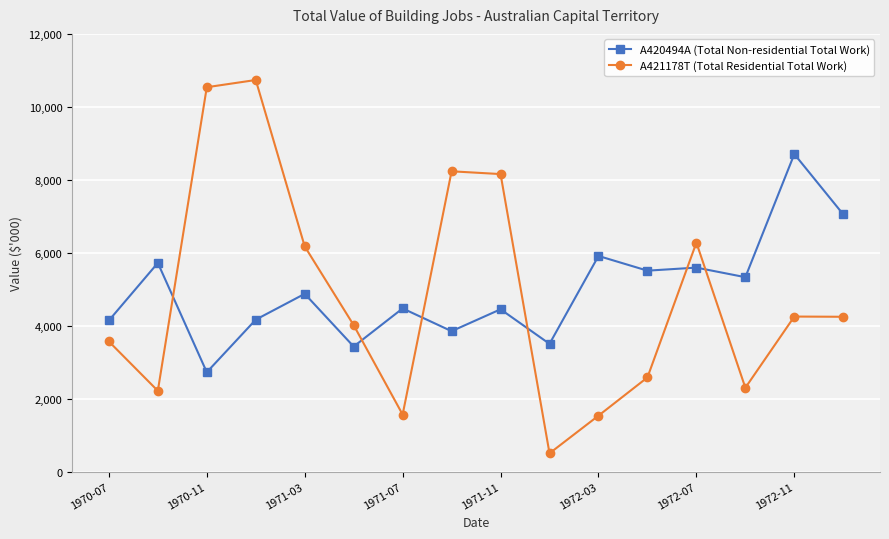

How many interior local valleys does the A421178T (Total Residential Total Work) series have?

4